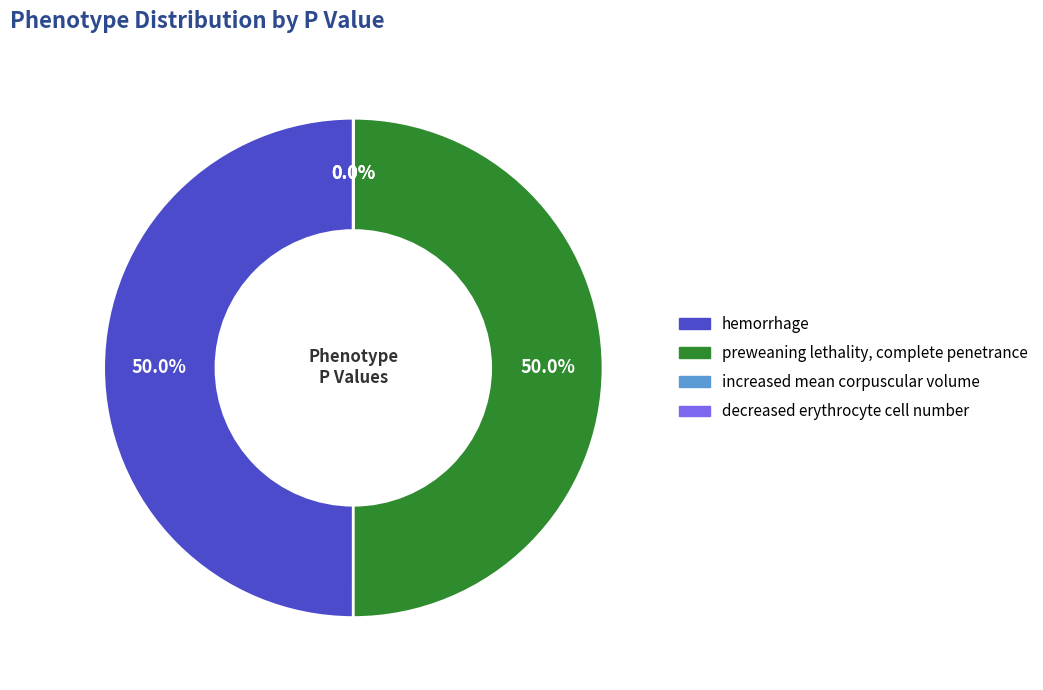

Is the sum of preweaning lethality, complete penetrance and hemorrhage greater than half?

Yes